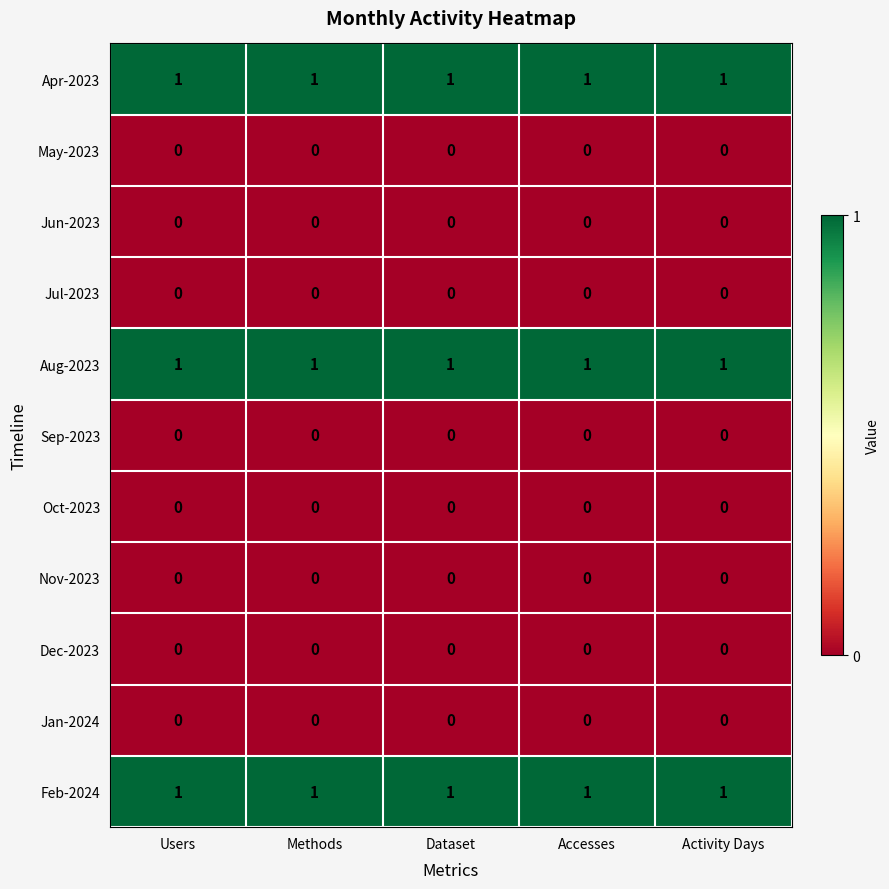

What is the total value across all series at Activity Days?

3